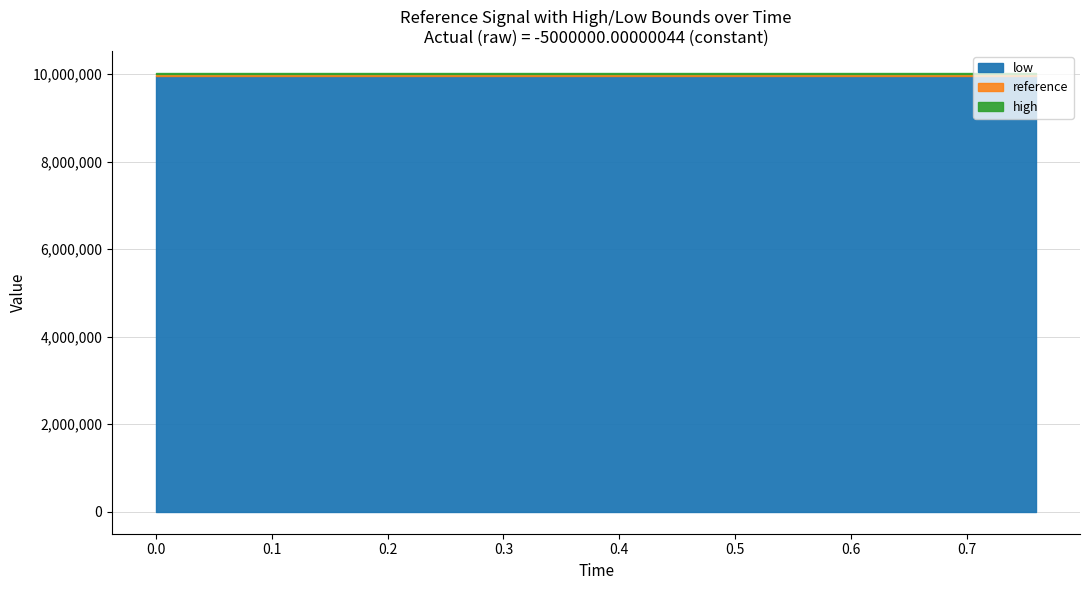

Reading left to right, extract all data points from this chart.

reference: 10000000	10000000	10000000	10000000	10000000	10000000	10000000	10000000	10000000	10000000	10000000	10000000	10000000	10000000	10000000	10000000	10000000	10000000	10000000	10000000
high: 10030000	10030000	10030000	10030000	10030000	10030000	10030000	10030000	10030000	10030000	10030000	10030000	10030000	10030000	10030000	10030000	10030000	10030000	10030000	10030000
low: 9970000	9970000	9970000	9970000	9970000	9970000	9970000	9970000	9970000	9970000	9970000	9970000	9970000	9970000	9970000	9970000	9970000	9970000	9970000	9970000